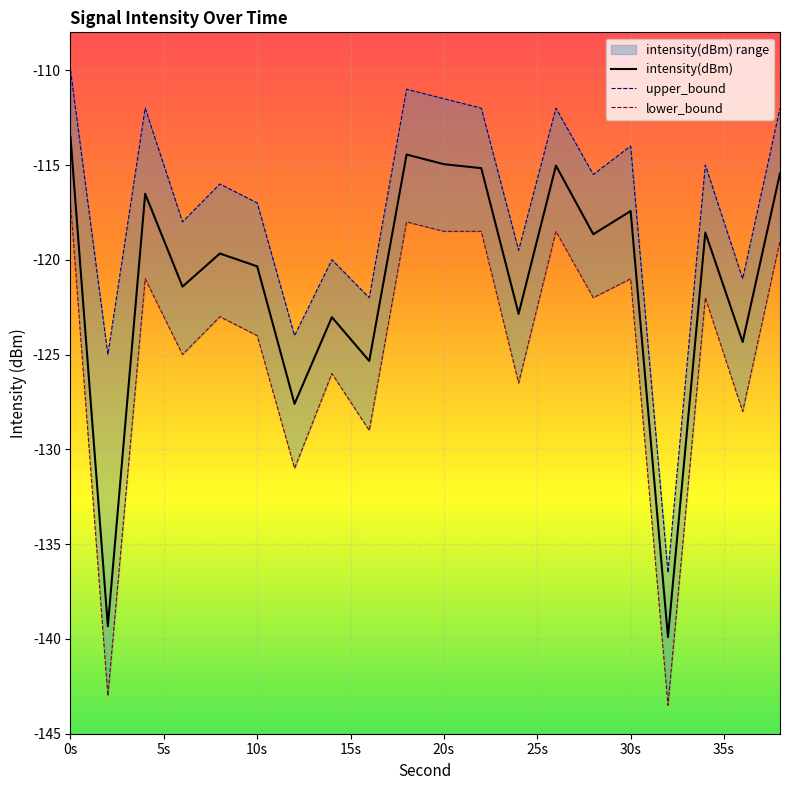

At which category is the sum across all series the highest?

0s